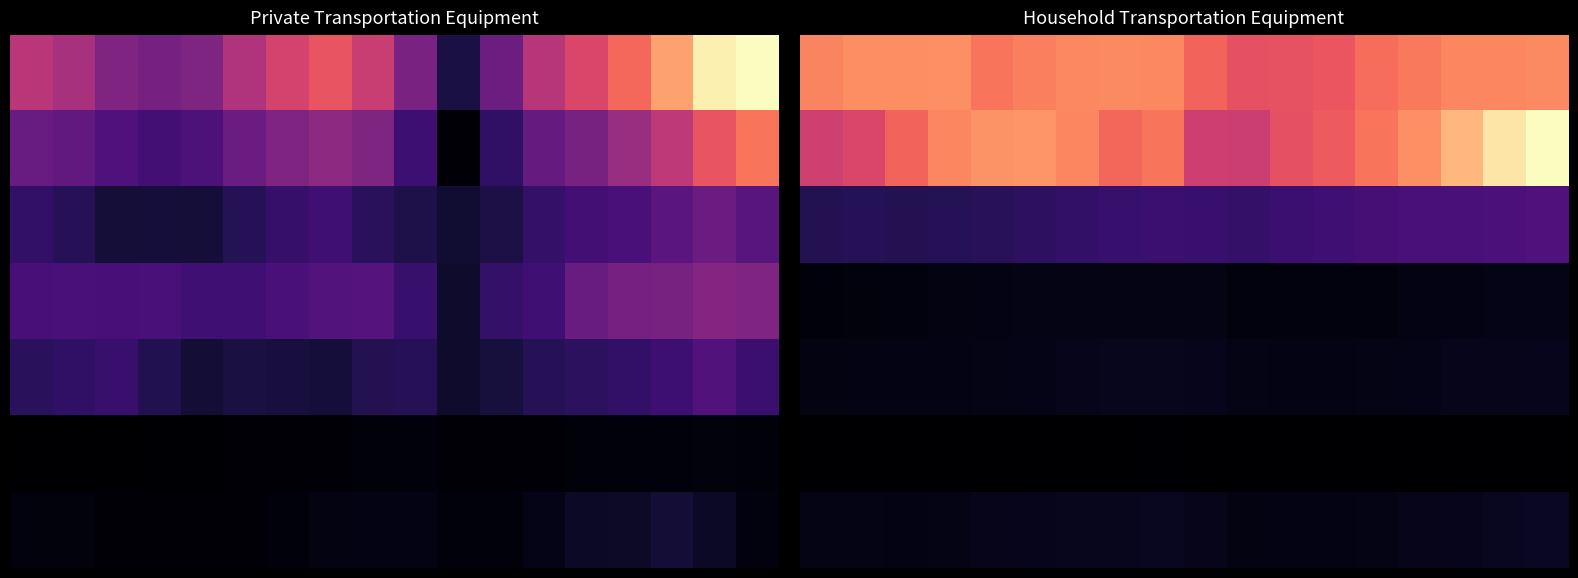

How many data points does each series have?

18